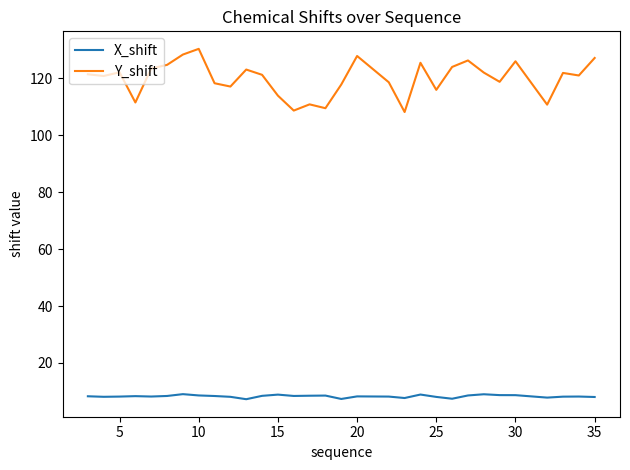

Which series has the largest range (max minus min)?

Y_shift